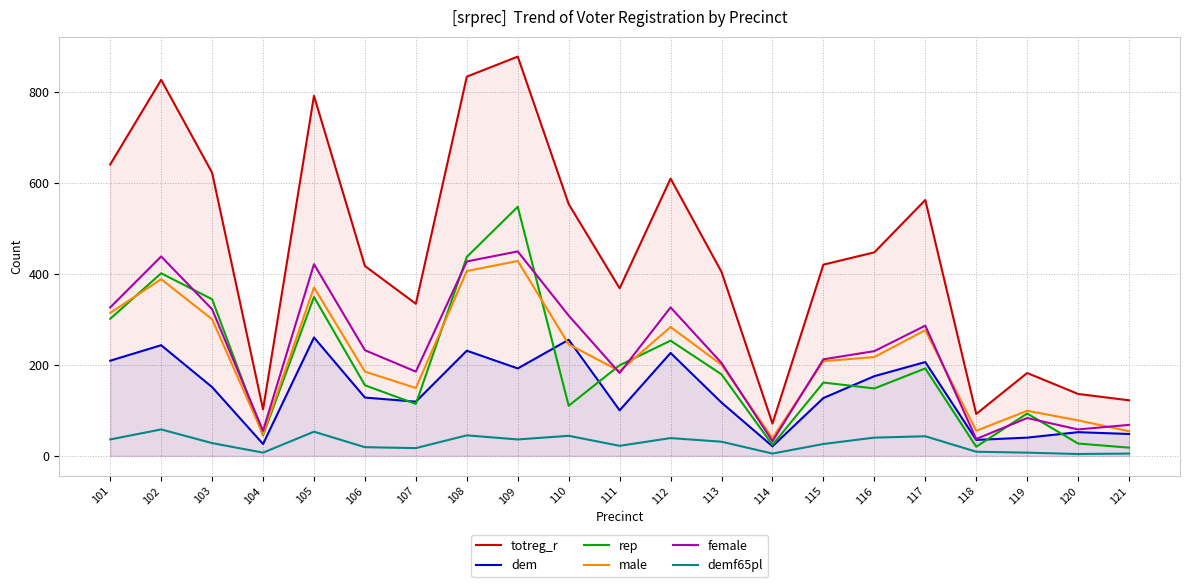

Is the value of male at 101 greater than the value of rep at 104?

Yes